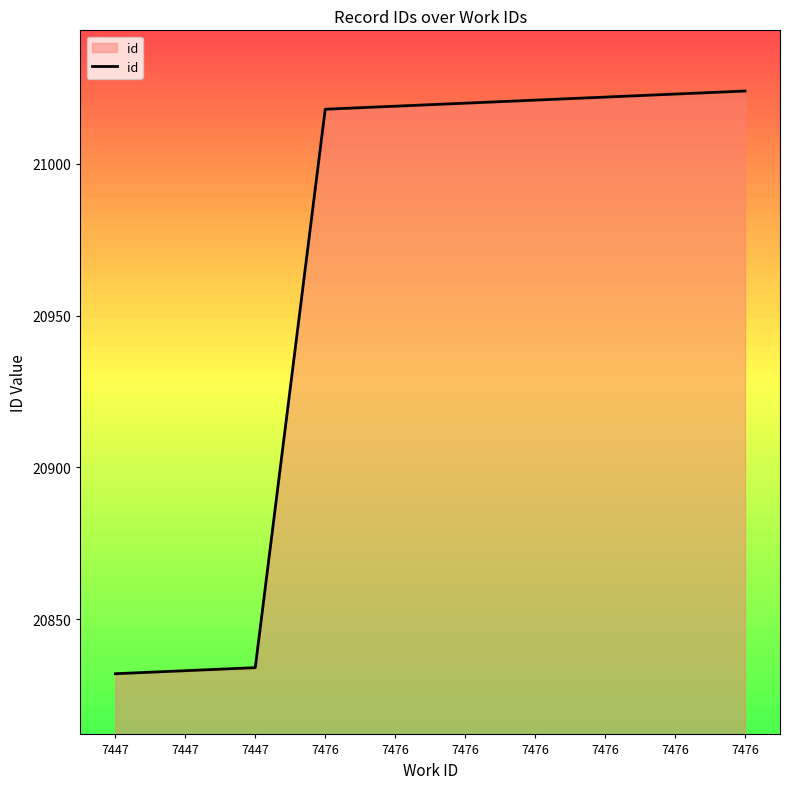

List the labels in order of value, largest first.

7476, 7476, 7476, 7476, 7476, 7476, 7476, 7447, 7447, 7447